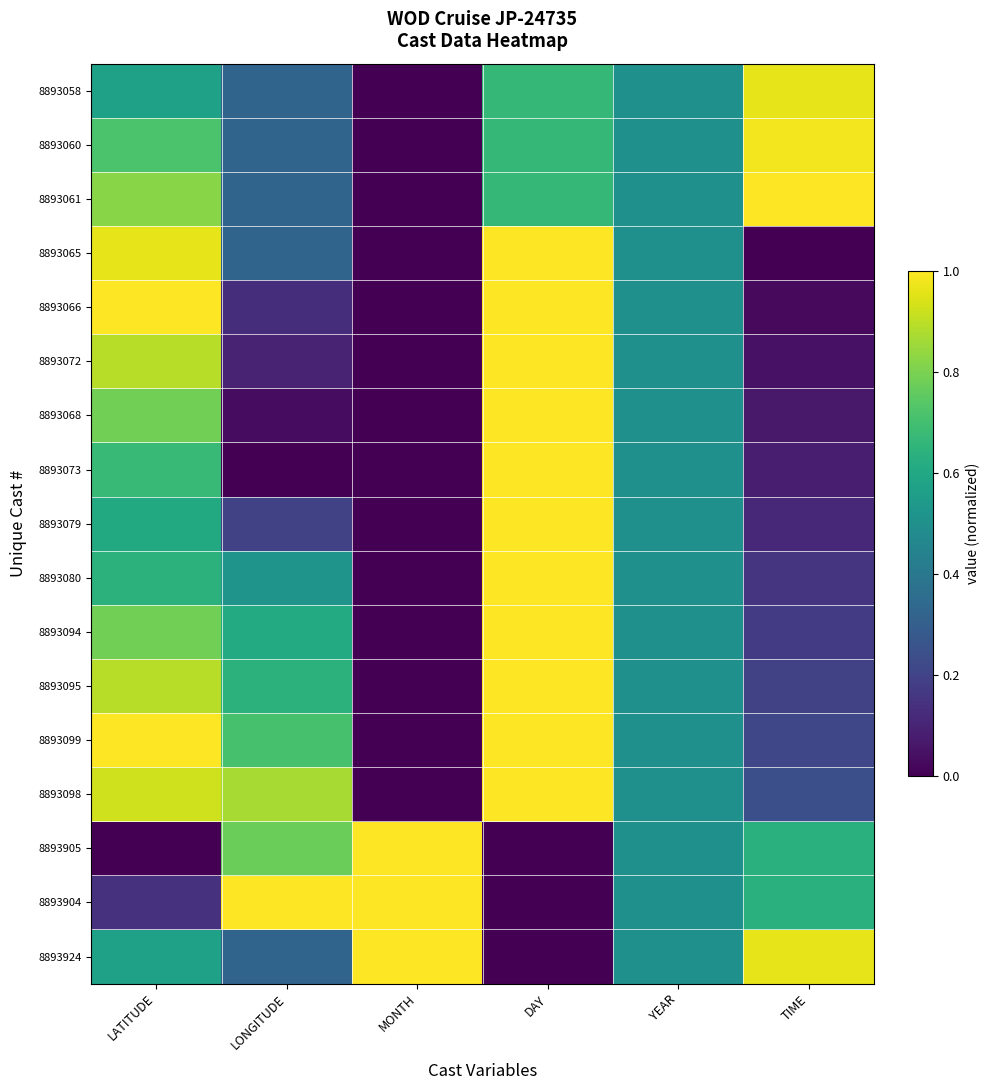

At which category does the chart reach its minimum across all series?

MONTH